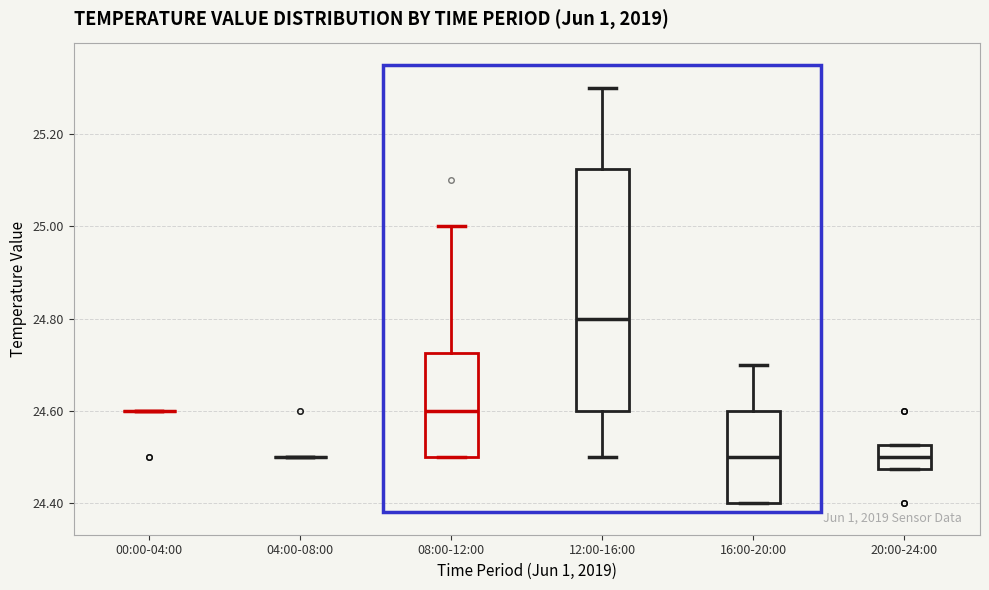

Comparing the boxes themselves (not the whiskers), which one is the tallest?

12:00-16:00